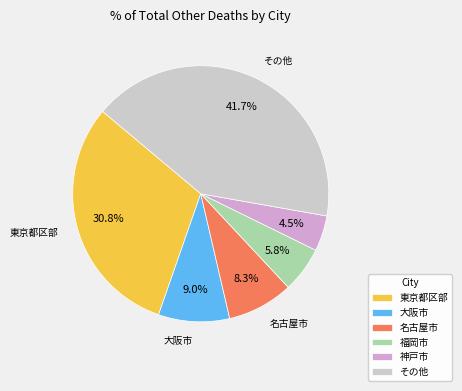

Is it true that 名古屋市 is 1% of the pie?

False